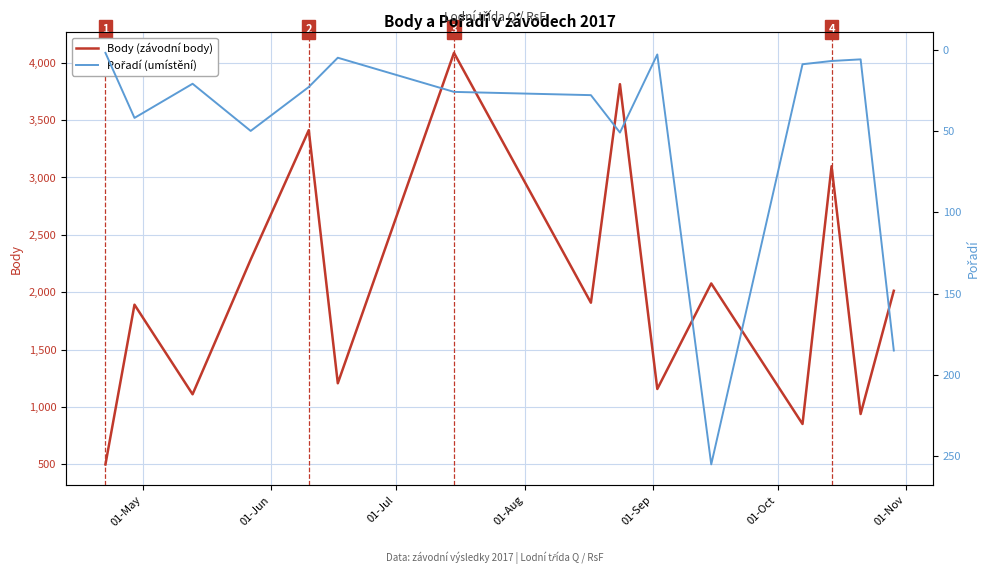

How many values in the Body (závodní body) series exceed 1908?

7